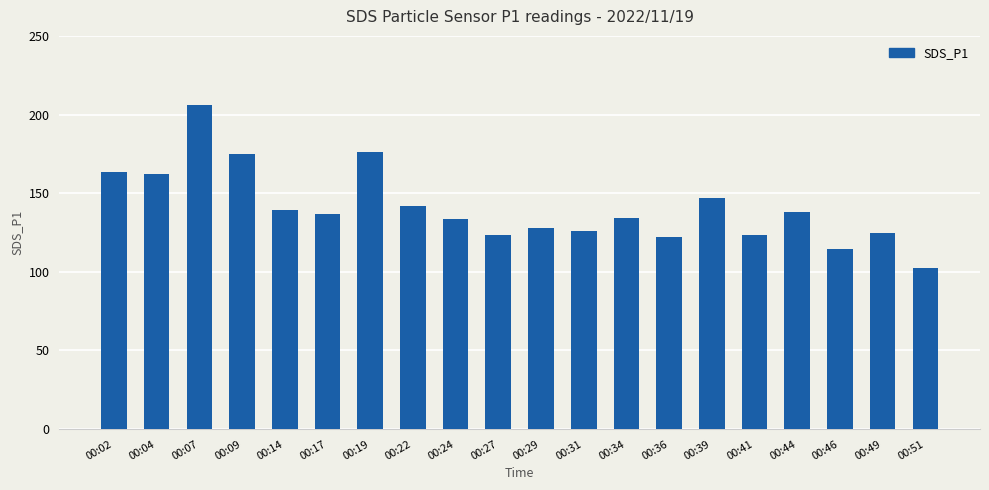

Which category has the highest value across all series?

00:07